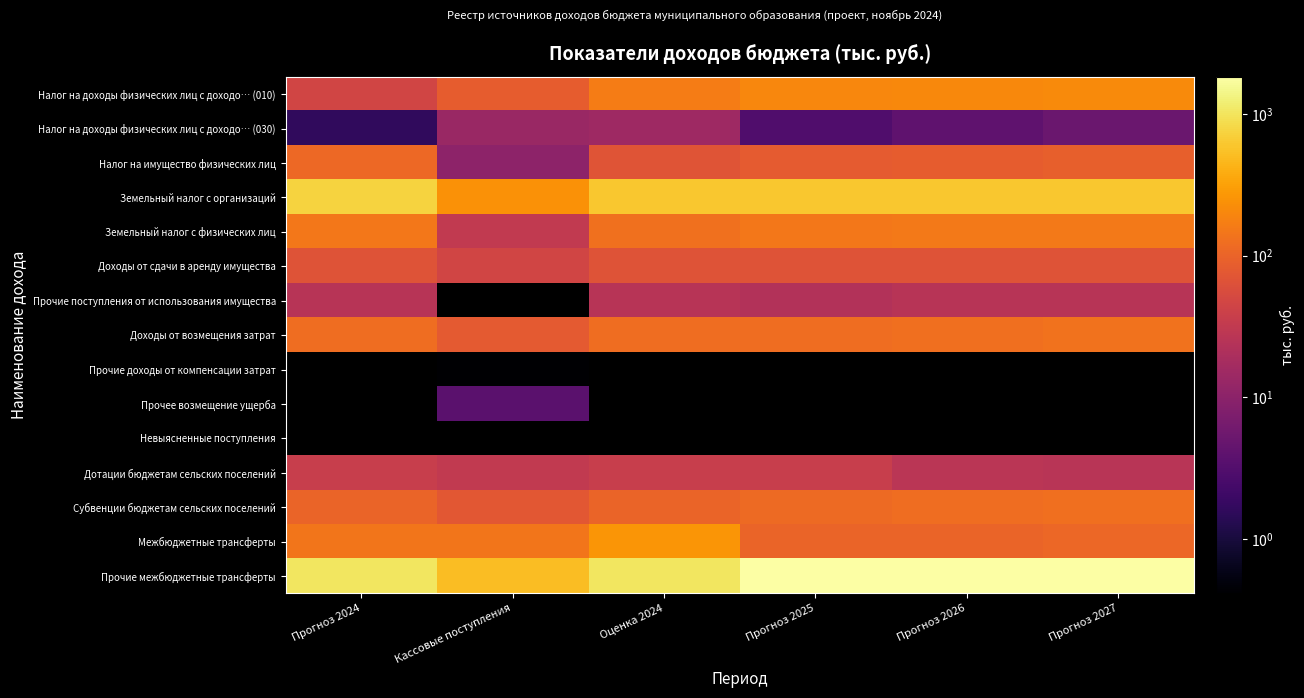

Which series has the largest total across all categories?

Прочие межбюджетные трансферты